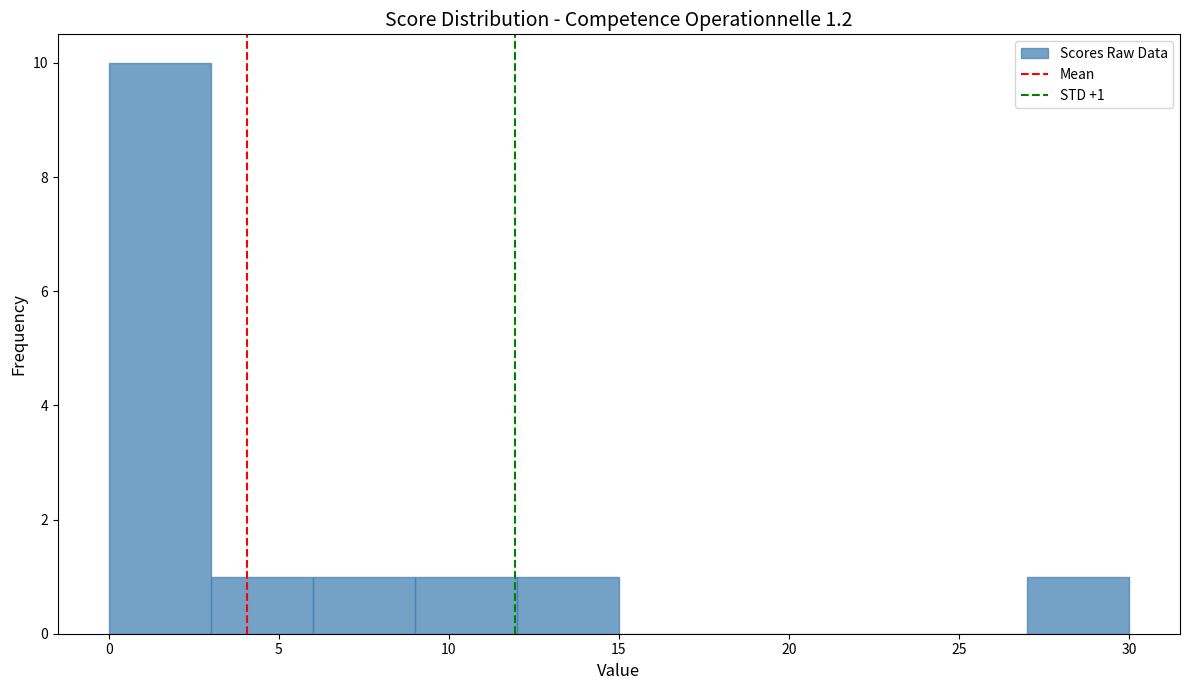

Over which range of the x-axis is the bar tallest?

0 to 3